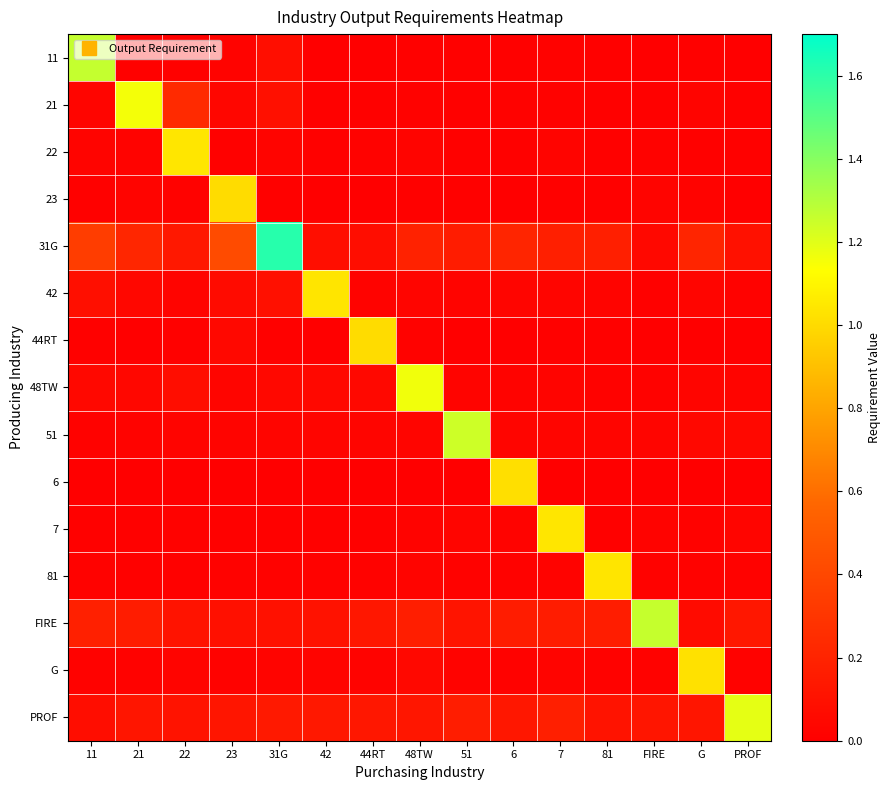

Reading right to left, list all the values displayed in this chart.

11: PROF=0.0	G=0.0	FIRE=0.0	81=0.0	7=0.0	6=0.0	51=0.0	48TW=0.0	44RT=0.0	42=0.0	31G=0.1	23=0.0	22=0.0	21=0.0	11=1.3
21: PROF=0.0	G=0.0	FIRE=0.0	81=0.0	7=0.0	6=0.0	51=0.0	48TW=0.0	44RT=0.0	42=0.0	31G=0.1	23=0.0	22=0.2	21=1.2	11=0.0
22: PROF=0.0	G=0.0	FIRE=0.0	81=0.0	7=0.0	6=0.0	51=0.0	48TW=0.0	44RT=0.0	42=0.0	31G=0.0	23=0.0	22=1.0	21=0.0	11=0.0
23: PROF=0.0	G=0.0	FIRE=0.0	81=0.0	7=0.0	6=0.0	51=0.0	48TW=0.0	44RT=0.0	42=0.0	31G=0.0	23=1.0	22=0.0	21=0.0	11=0.0
31G: PROF=0.1	G=0.2	FIRE=0.1	81=0.2	7=0.2	6=0.2	51=0.2	48TW=0.2	44RT=0.1	42=0.1	31G=1.6	23=0.4	22=0.1	21=0.2	11=0.3
42: PROF=0.0	G=0.0	FIRE=0.0	81=0.0	7=0.0	6=0.0	51=0.0	48TW=0.0	44RT=0.0	42=1.0	31G=0.1	23=0.1	22=0.0	21=0.0	11=0.1
44RT: PROF=0.0	G=0.0	FIRE=0.0	81=0.0	7=0.0	6=0.0	51=0.0	48TW=0.0	44RT=1.0	42=0.0	31G=0.0	23=0.1	22=0.0	21=0.0	11=0.0
48TW: PROF=0.0	G=0.0	FIRE=0.0	81=0.0	7=0.0	6=0.0	51=0.0	48TW=1.2	44RT=0.0	42=0.0	31G=0.1	23=0.0	22=0.1	21=0.0	11=0.0
51: PROF=0.0	G=0.1	FIRE=0.0	81=0.0	7=0.0	6=0.0	51=1.2	48TW=0.0	44RT=0.0	42=0.0	31G=0.0	23=0.0	22=0.0	21=0.0	11=0.0
6: PROF=0.0	G=0.0	FIRE=0.0	81=0.0	7=0.0	6=1.0	51=0.0	48TW=0.0	44RT=0.0	42=0.0	31G=0.0	23=0.0	22=0.0	21=0.0	11=0.0
7: PROF=0.0	G=0.0	FIRE=0.0	81=0.0	7=1.0	6=0.0	51=0.0	48TW=0.0	44RT=0.0	42=0.0	31G=0.0	23=0.0	22=0.0	21=0.0	11=0.0
81: PROF=0.0	G=0.0	FIRE=0.0	81=1.0	7=0.0	6=0.0	51=0.0	48TW=0.0	44RT=0.0	42=0.0	31G=0.0	23=0.0	22=0.0	21=0.0	11=0.0
FIRE: PROF=0.1	G=0.1	FIRE=1.3	81=0.2	7=0.2	6=0.2	51=0.1	48TW=0.2	44RT=0.1	42=0.1	31G=0.1	23=0.1	22=0.1	21=0.2	11=0.2
G: PROF=0.0	G=1.0	FIRE=0.0	81=0.0	7=0.0	6=0.0	51=0.0	48TW=0.1	44RT=0.0	42=0.0	31G=0.0	23=0.0	22=0.0	21=0.0	11=0.0
PROF: PROF=1.2	G=0.1	FIRE=0.1	81=0.1	7=0.2	6=0.1	51=0.2	48TW=0.1	44RT=0.1	42=0.1	31G=0.1	23=0.1	22=0.1	21=0.1	11=0.1